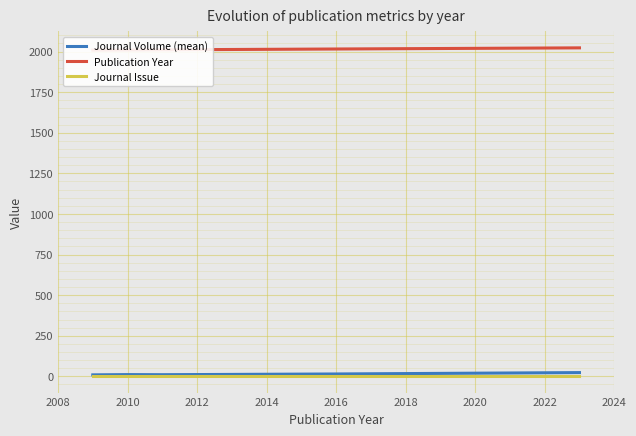

Between 2008 and 2010, which is larger?

2010